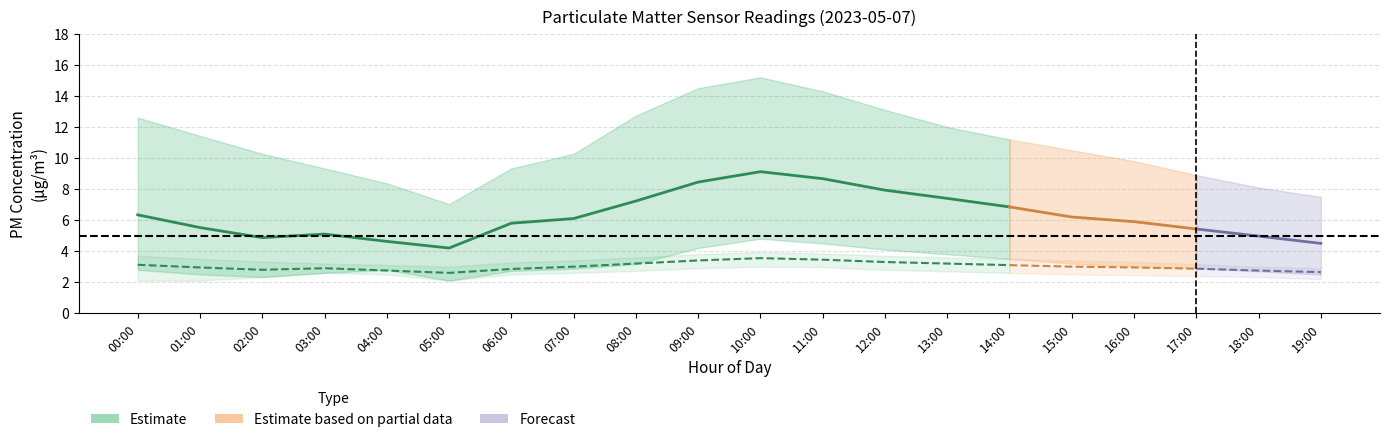

What is the label of the 15th point from the right?

00:00